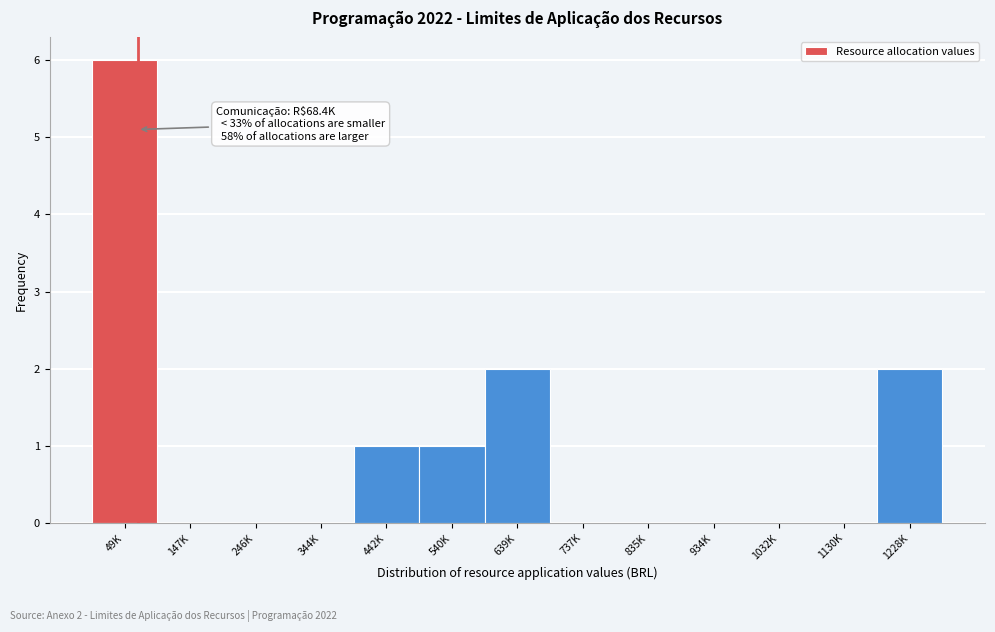

Reading left to right, what are all the values shown in this chart?

49K=6	147K=0	246K=0	344K=0	442K=1	540K=1	639K=2	737K=0	835K=0	934K=0	1032K=0	1130K=0	1228K=2